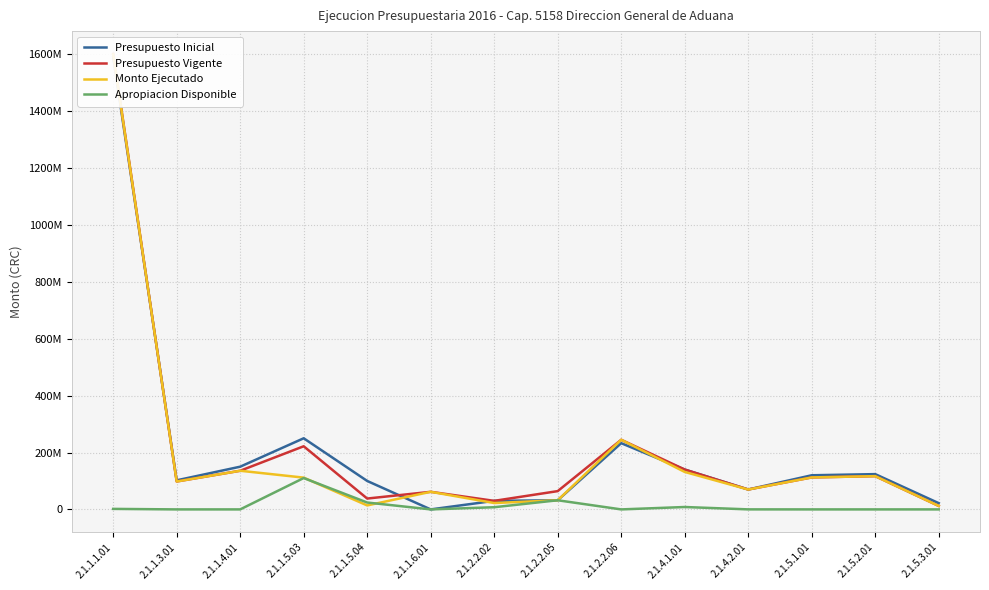

True or false: Apropiacion Disponible and Presupuesto Inicial intersect in this chart.

False